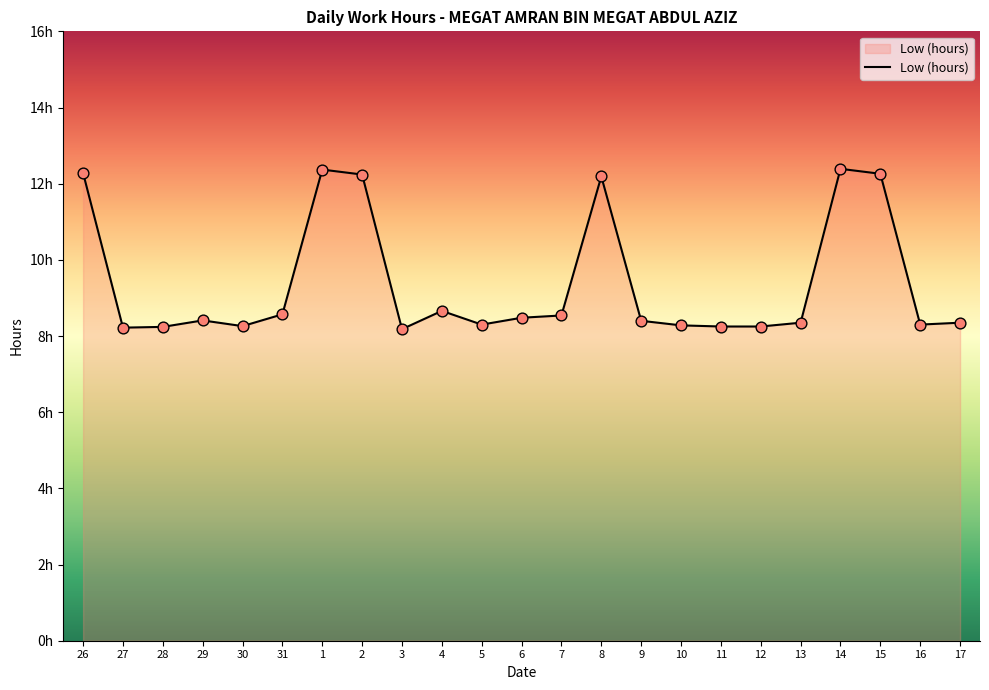

Approximately how many times larger is the value at 2 compared to 3?

1.5